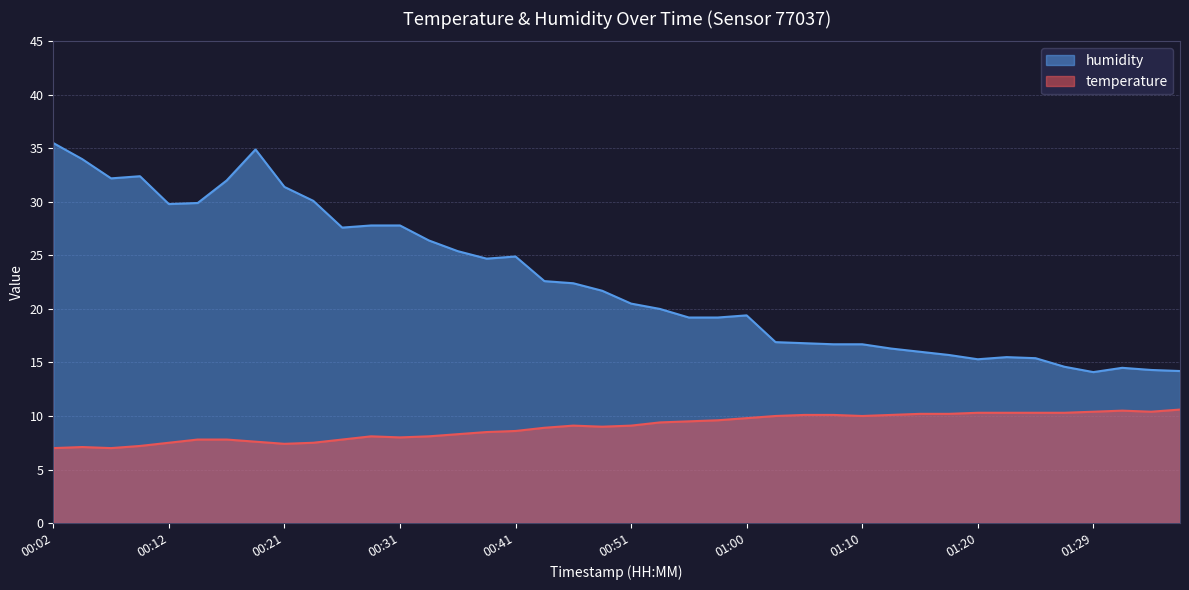

True or false: temperature and humidity cross at least once.

False